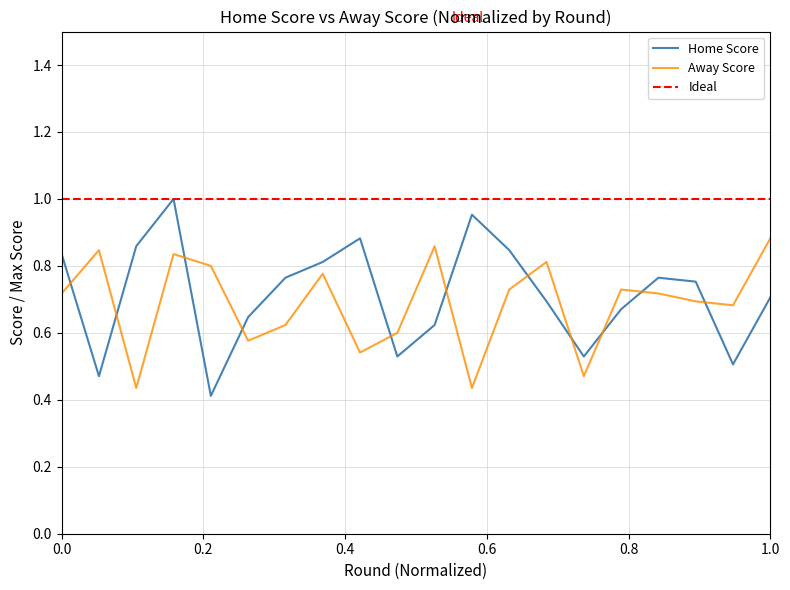

Rank the series at 0.0 from lowest to highest value.

Away Score, Home Score